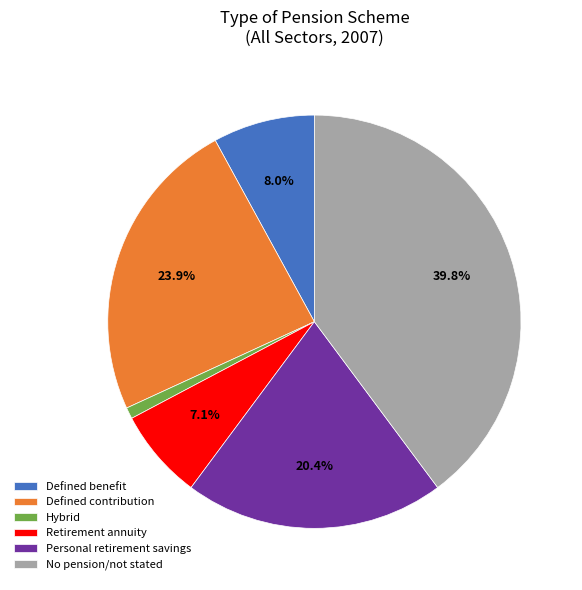

Between Hybrid and Personal retirement savings, which is larger?

Personal retirement savings